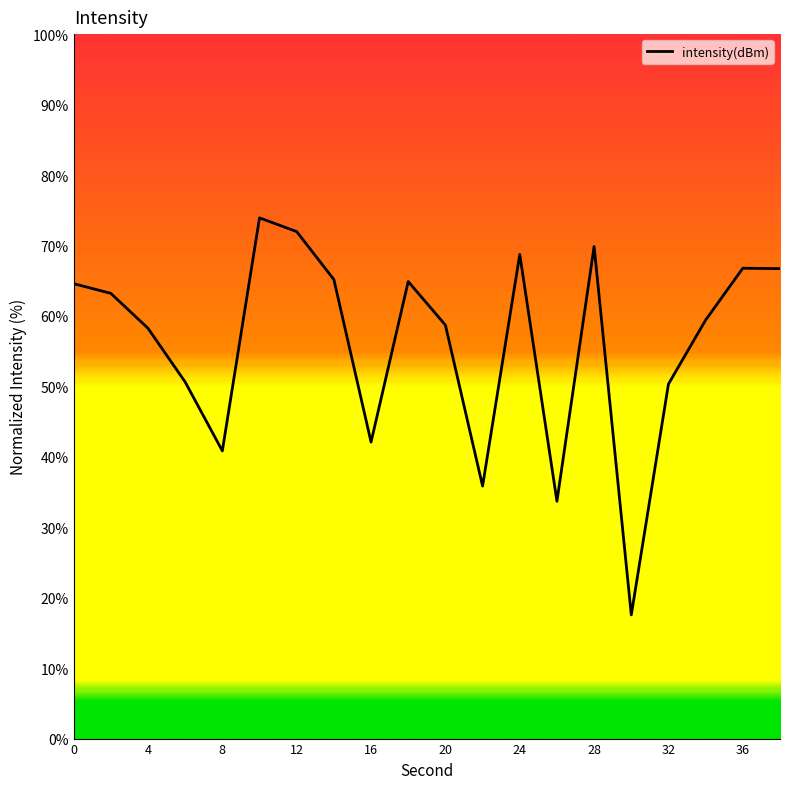

Is it true that the value at 19 is 42.6?

False